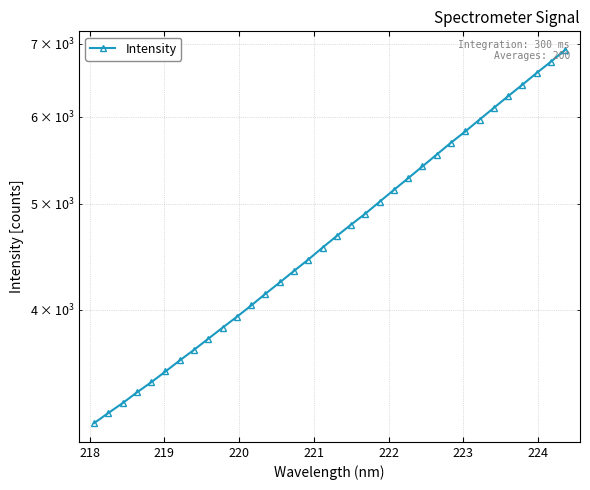

What is the sum of all values?

161789.4